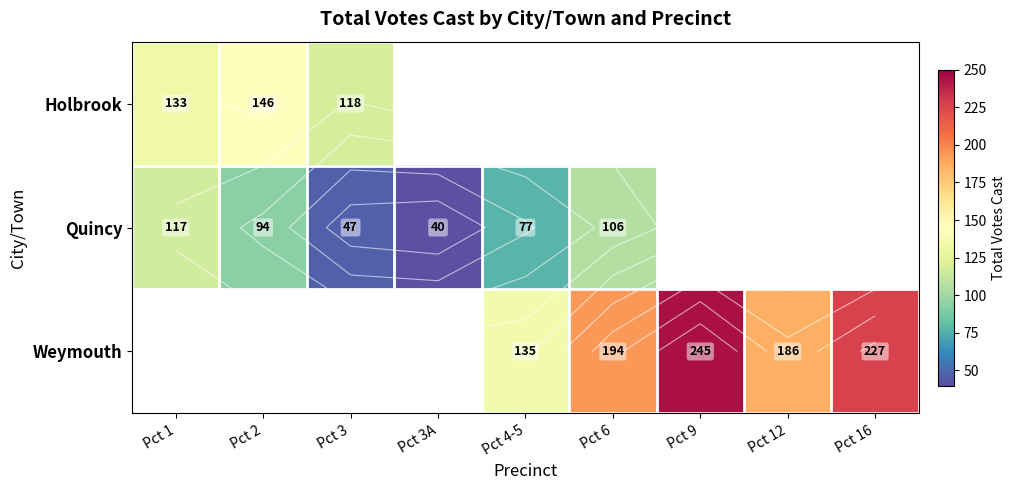

Where is Quincy nearest to the value 78?

Pct 4-5